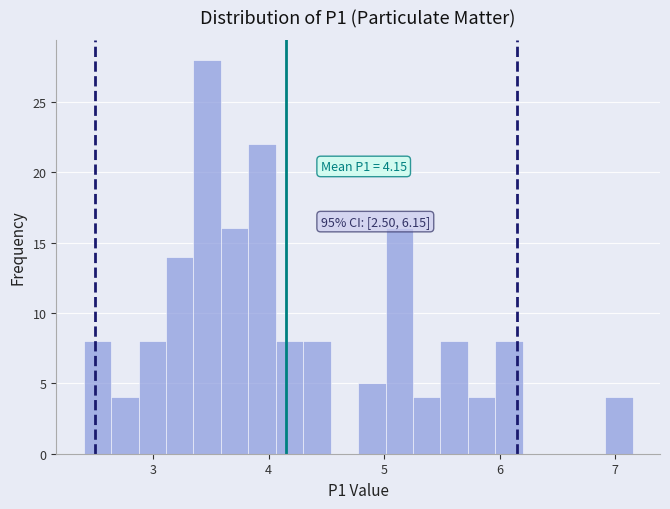

Read against the x-axis, roughly where is the centre of the tallest bar?

3.5